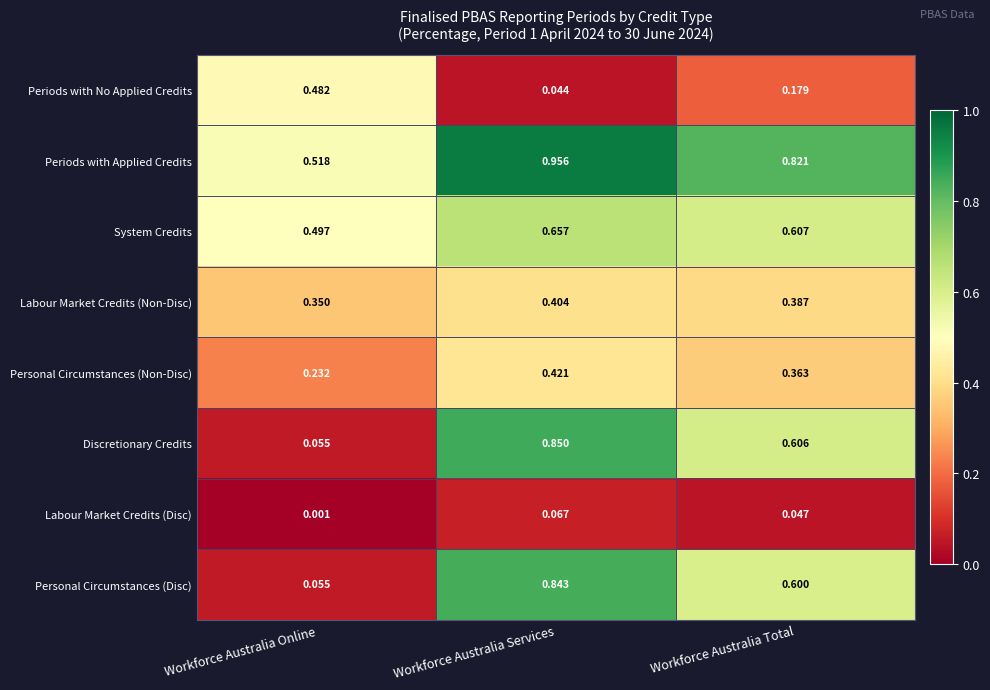

At which category is the sum across all series the highest?

Workforce Australia Services